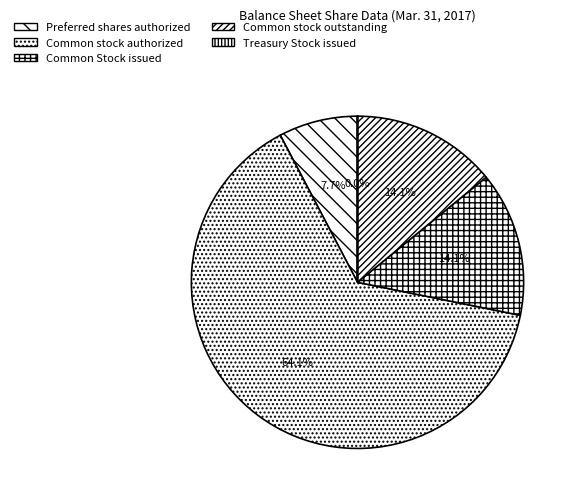

To the nearest percent, what is the combined percentage of Common Stock issued and Common stock outstanding?

28%